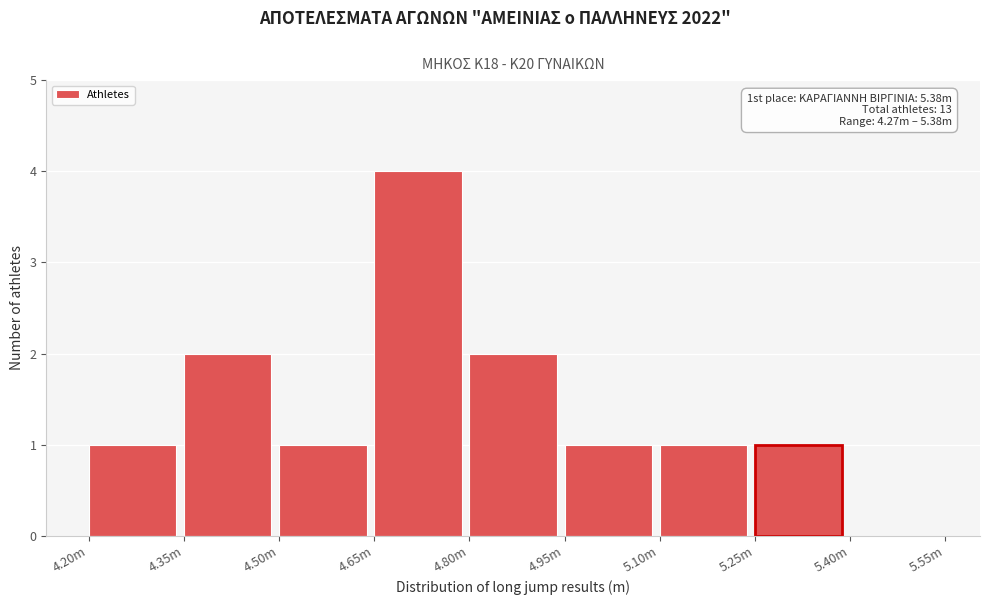

Reading left to right, transcribe all the data shown in this chart.

4.20m=1	4.35m=2	4.50m=1	4.65m=4	4.80m=2	4.95m=1	5.10m=1	5.25m=1	5.40m=0